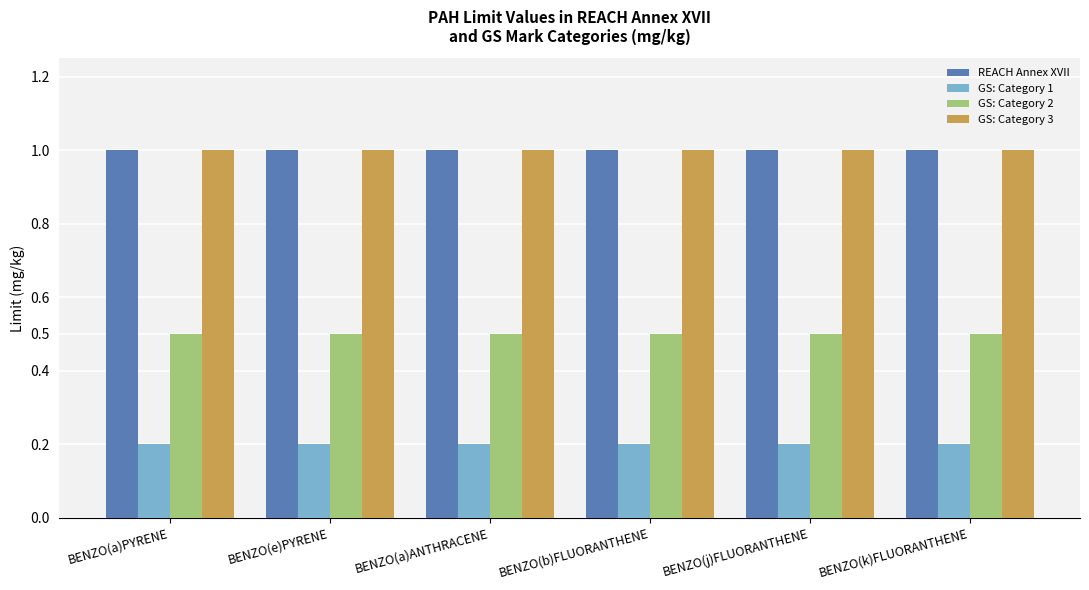

What is the maximum value shown in the chart?

1.0